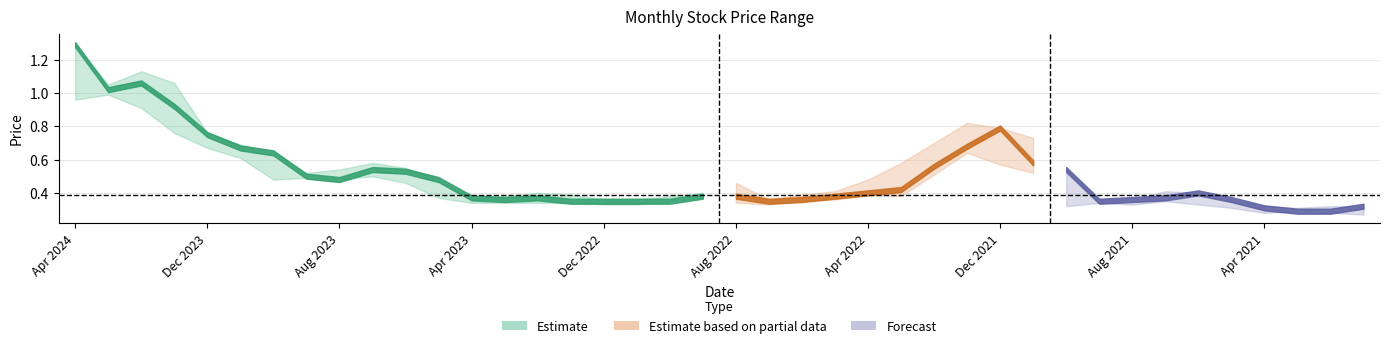

Is the value of low at 22 greater than the value of closing at 20?

No